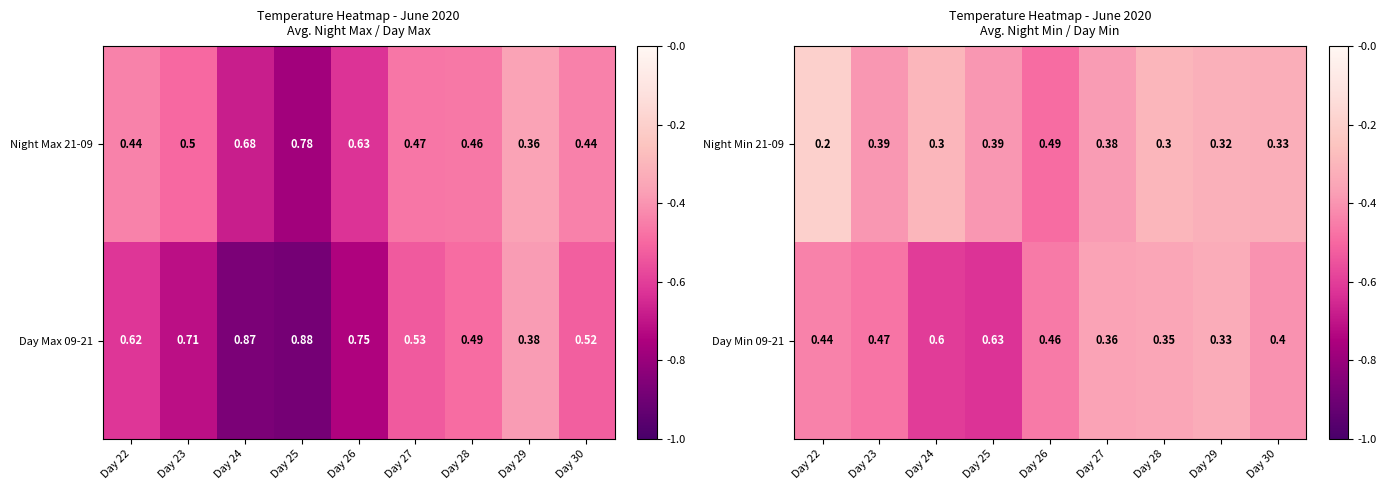

Reading right to left, extract all data points from this chart.

Night Min 21-09: Day 30=0.3	Day 29=0.3	Day 28=0.3	Day 27=0.4	Day 26=0.5	Day 25=0.4	Day 24=0.3	Day 23=0.4	Day 22=0.2
Day Min 09-21: Day 30=0.4	Day 29=0.3	Day 28=0.3	Day 27=0.4	Day 26=0.5	Day 25=0.6	Day 24=0.6	Day 23=0.5	Day 22=0.4